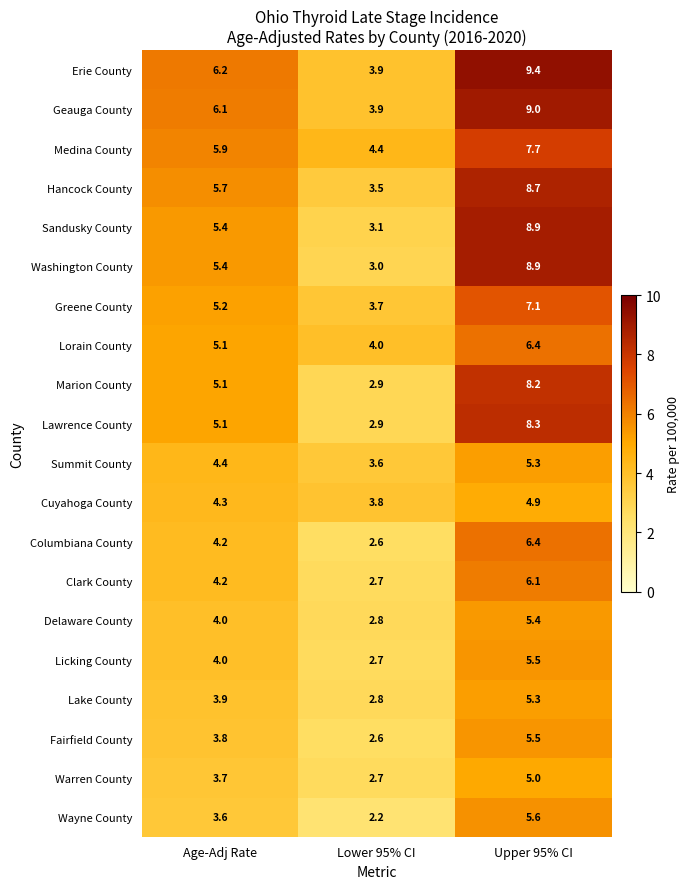

At which category is the sum across all series the highest?

Upper 95% CI